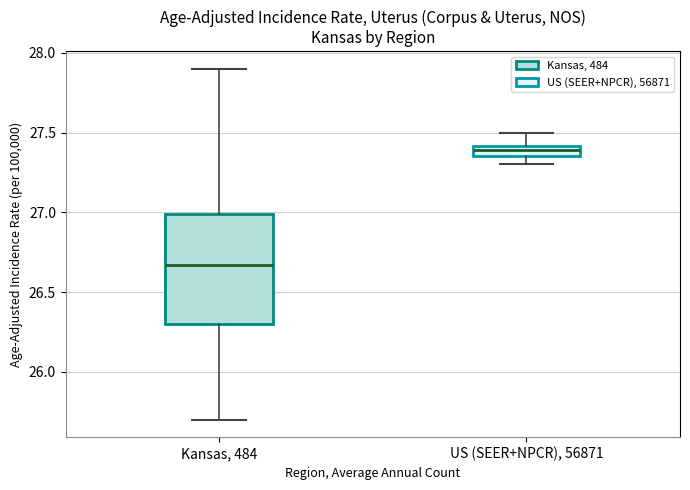

Which box is the tallest, from its lower edge to its upper edge?

Kansas, 484